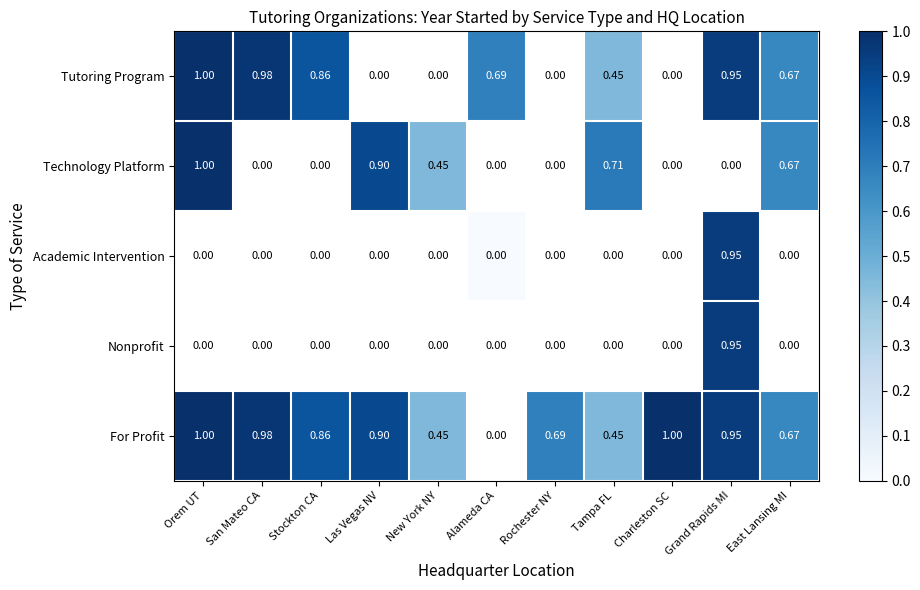

True or false: For Profit has a value of 0.9 at Stockton CA.

True